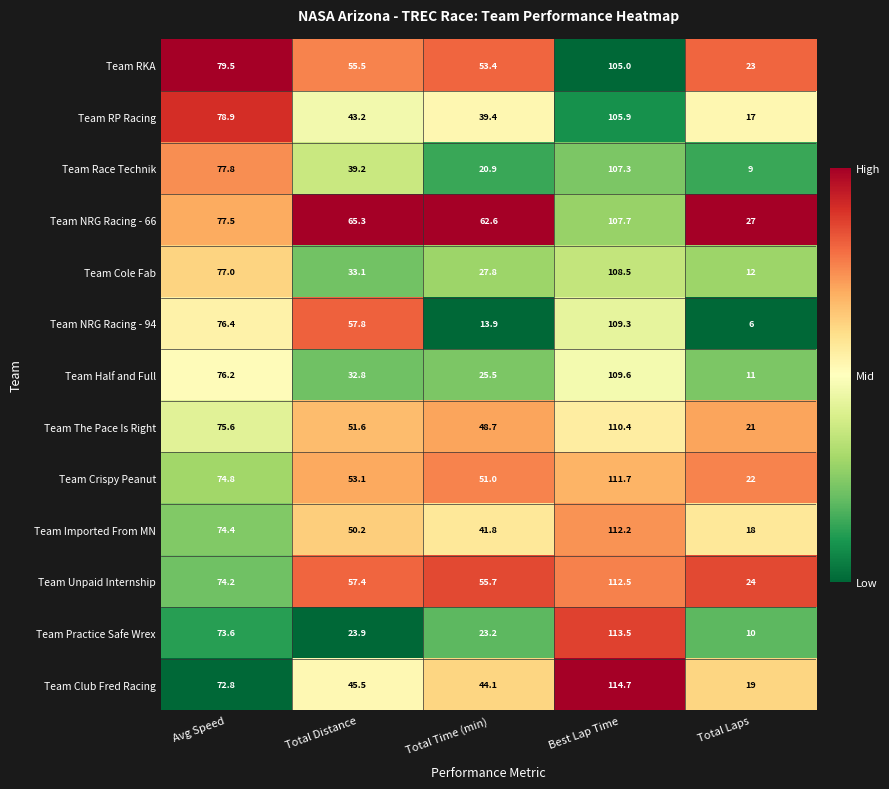

Which series has the largest total across all categories?

Team NRG Racing - 66